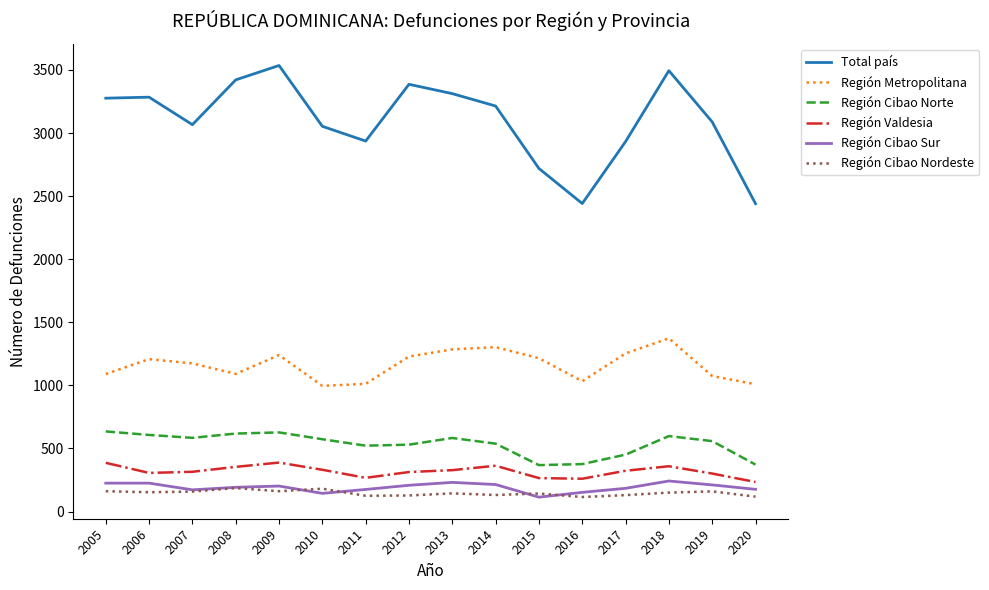

The value of Total país at 2015 is 2719. True or false?

True